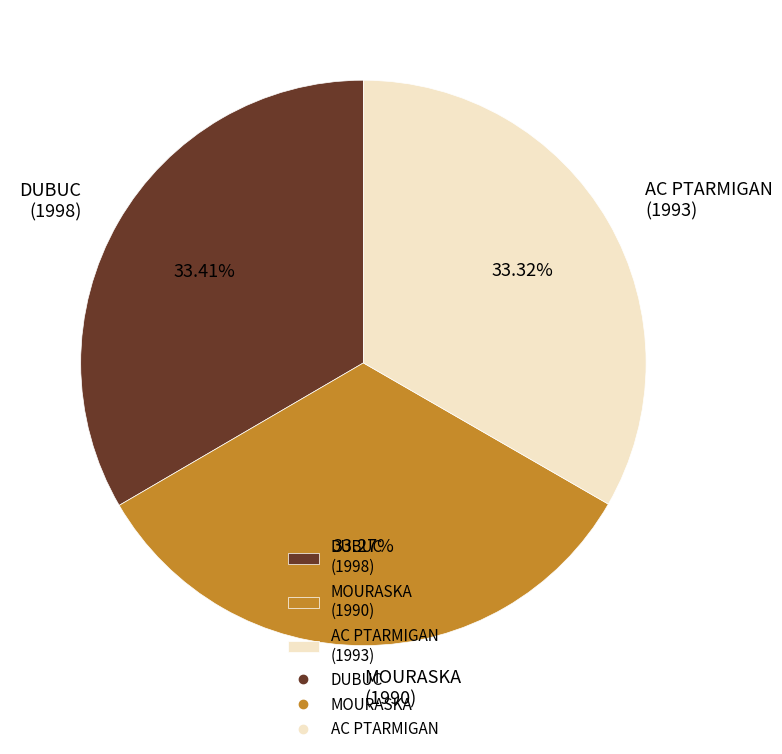

To the nearest percent, what percentage of the pie is DUBUC?

33%